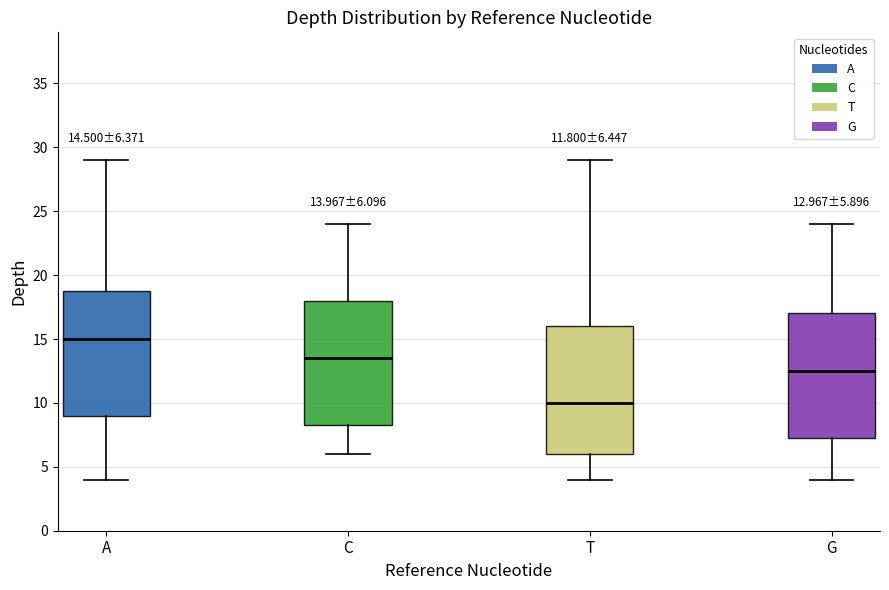

Which box's median line is the lowest?

T